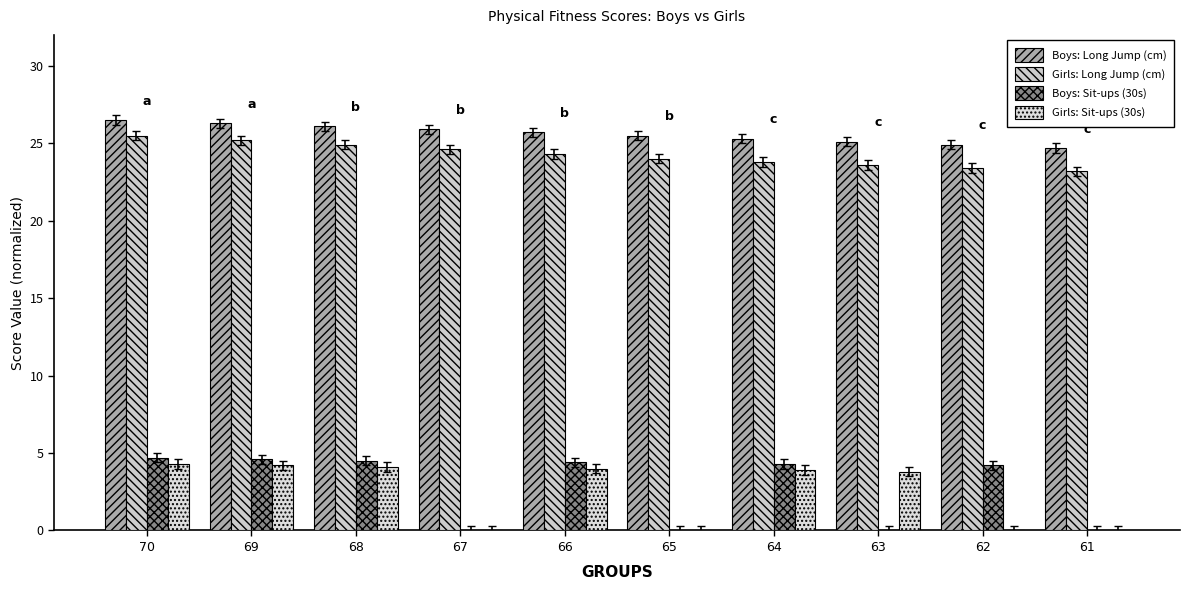

The Girls: Sit-ups (30s) series shows 7.5 at 69. True or false?

False